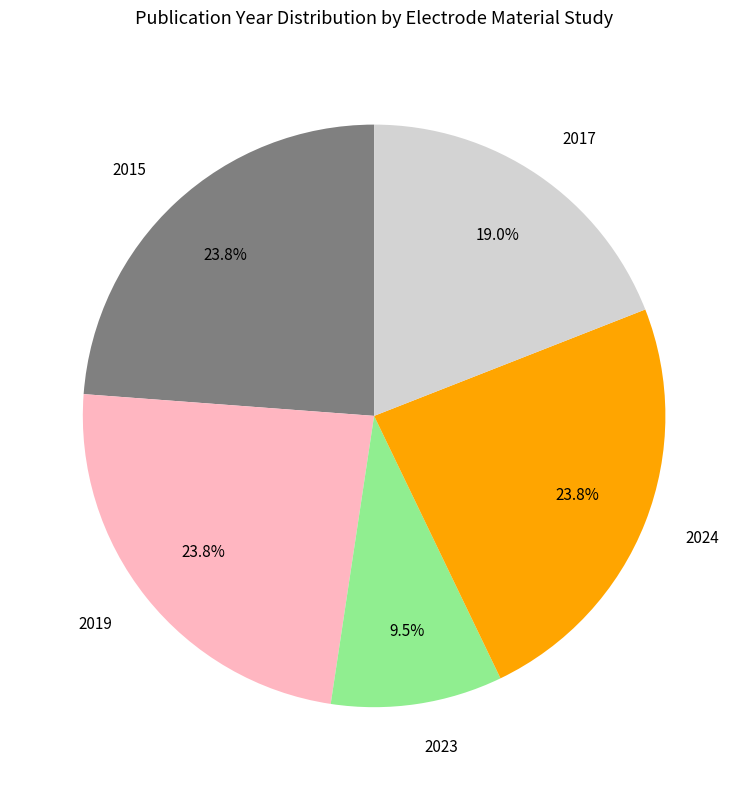

Approximately how many times larger is the value at 2017 compared to 2019?

0.8